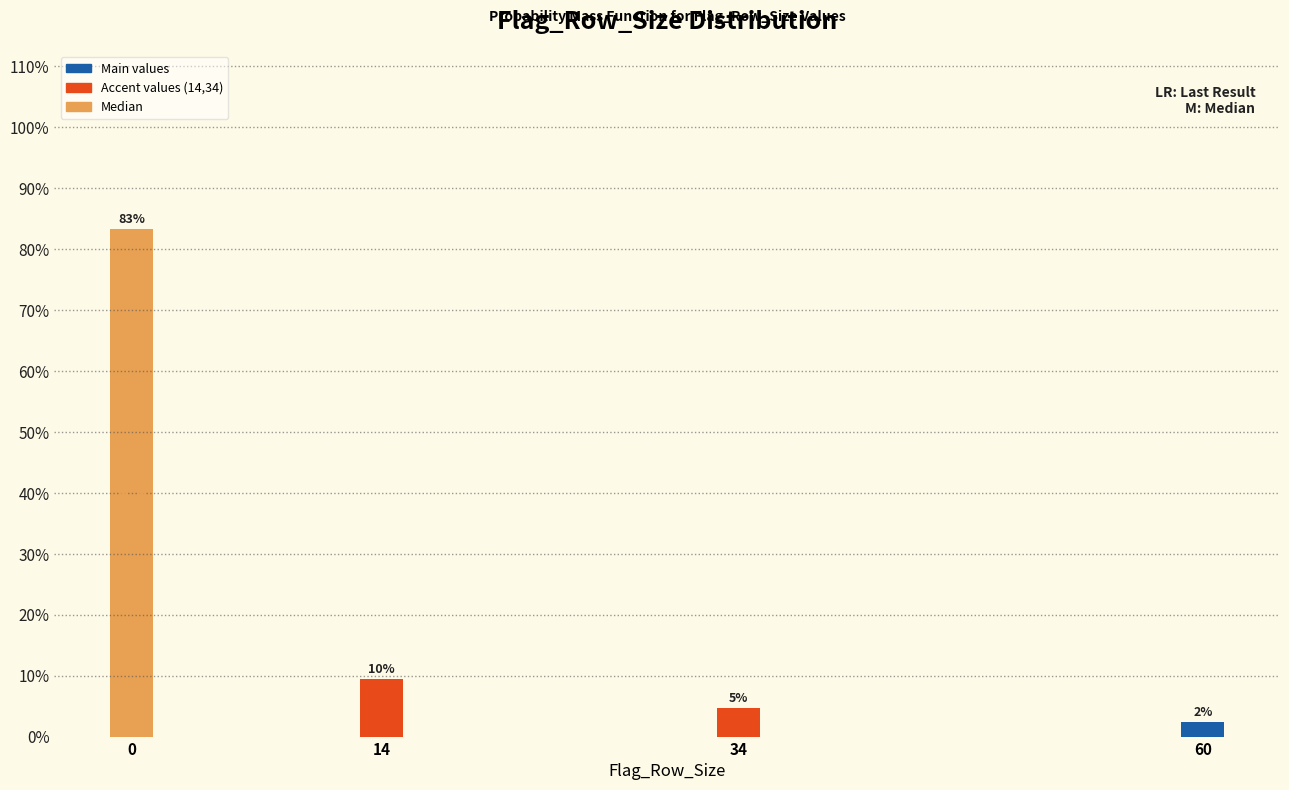

Does the chart contain any negative values?

No